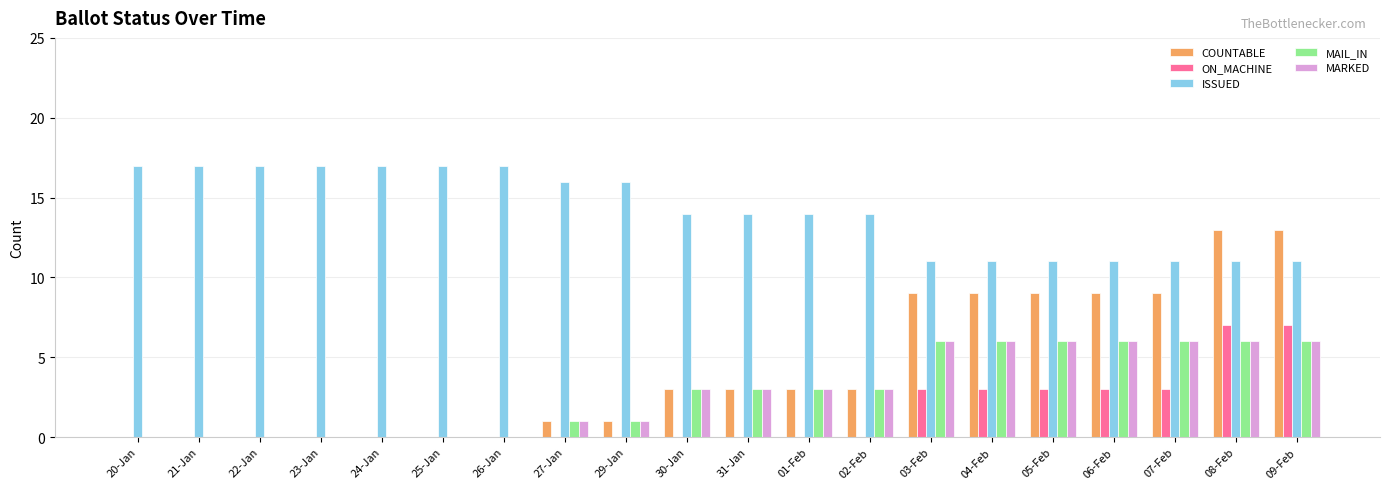

True or false: MARKED has a value of 5 at 01-Feb.

False